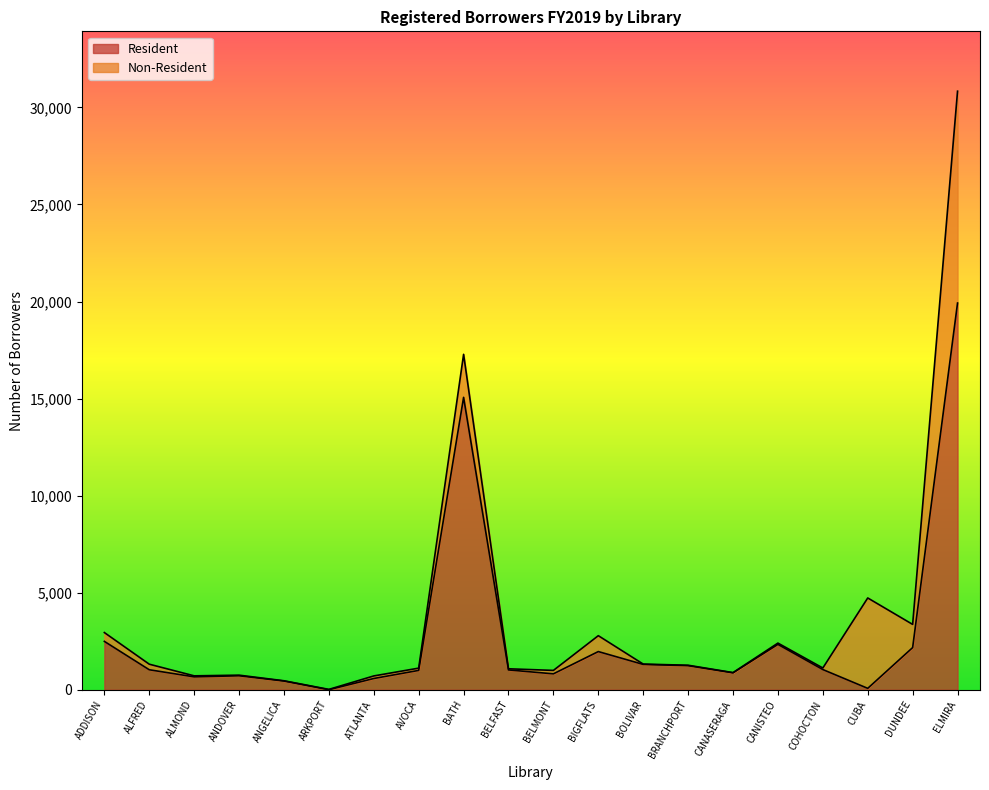

Reading left to right, what are all the values shown in this chart?

ADDISON=2492	ALFRED=1030	ALMOND=664	ANDOVER=721	ANGELICA=449	ARKPORT=2	ATLANTA=580	AVOCA=997	BATH=15064	BELFAST=1021	BELMONT=820	BIGFLATS=1967	BOLIVAR=1305	BRANCHPORT=1241	CANASERAGA=872	CANISTEO=2337	COHOCTON=1040	CUBA=72	DUNDEE=2172	ELMIRA=19923